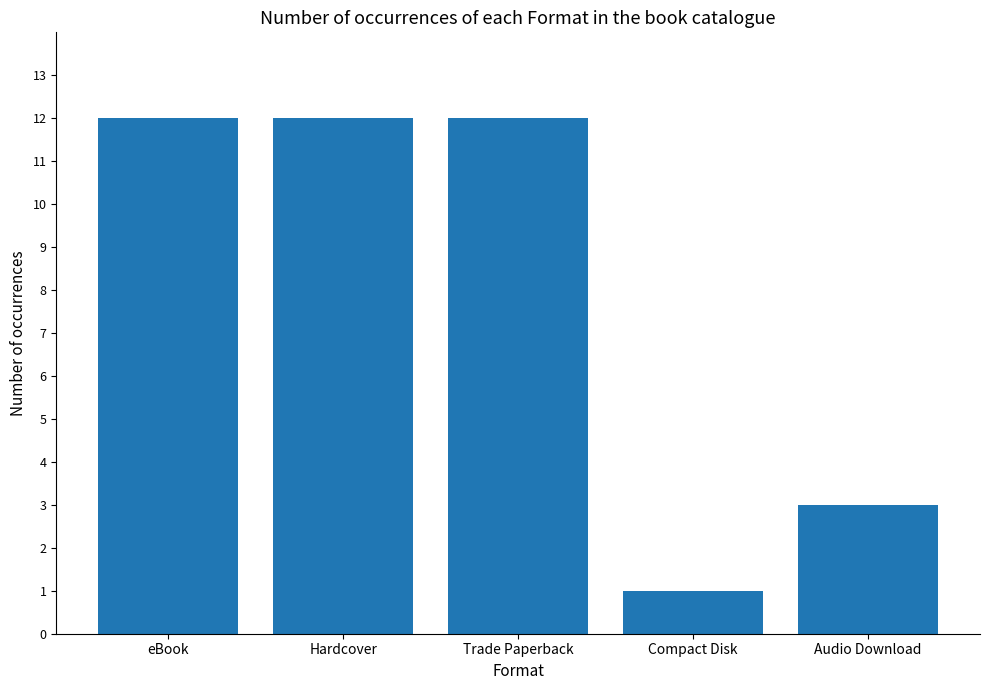

What is the change in value from Hardcover to Audio Download?

-9